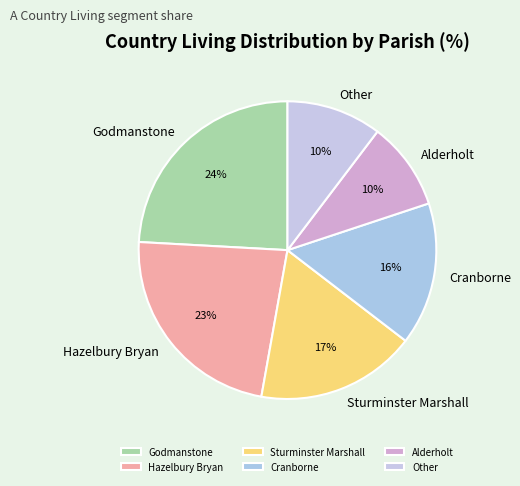

Does Alderholt represent more than half of the total?

No